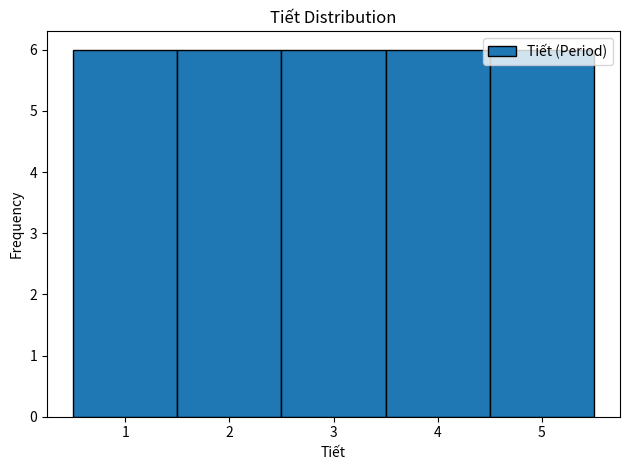

How tall is the bar that spans 4.5 to 5.5 on the x-axis? The values are not printed on the chart, so give them approximately, as read against the axis.

6